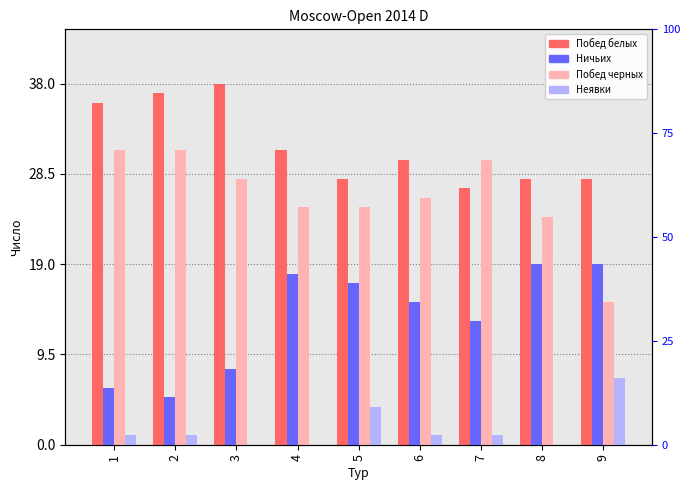

Which category has the lowest value in the Неявки series?

3